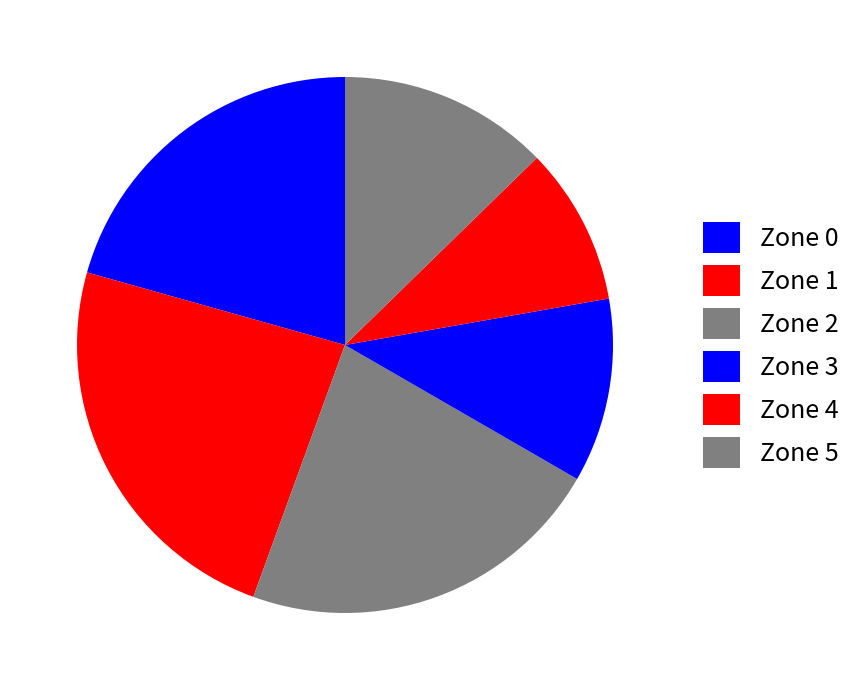

What is the ratio of the value at Zone 3 to the value at Zone 5?

0.9